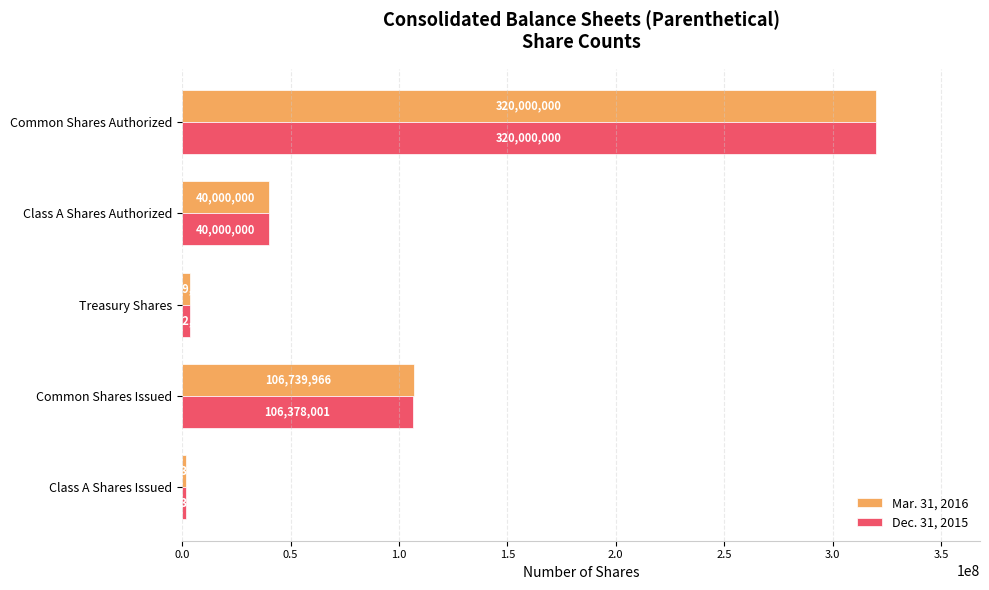

Read the Mar. 31, 2016 value at Class A Shares Issued, to the nearest 10.

1913140